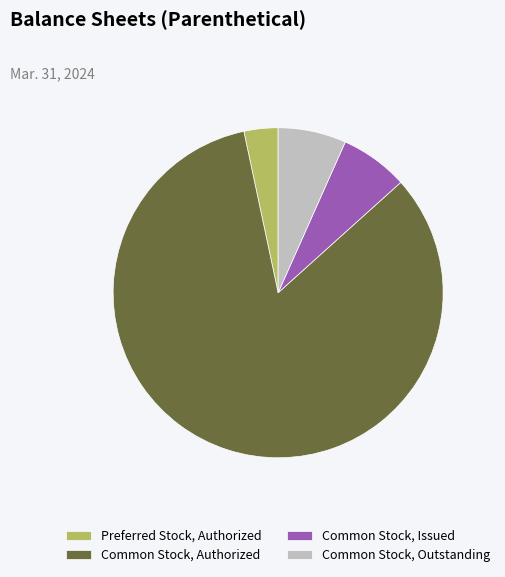

Which slice is the smallest?

Preferred Stock, Authorized